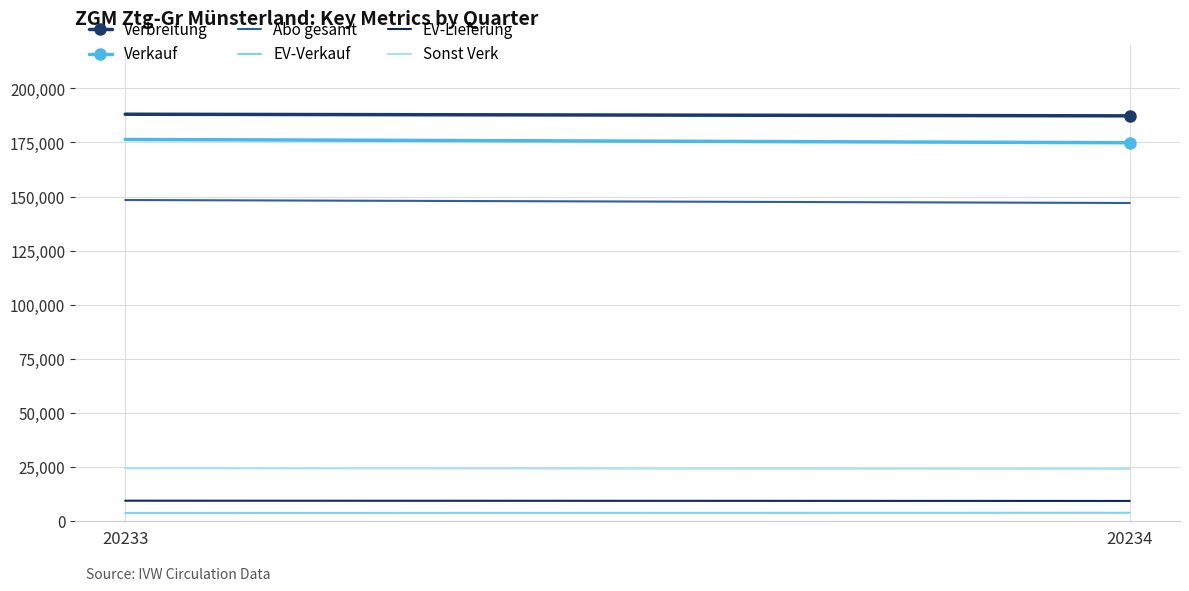

Which series changed the most between 20233 and 20234?

Verkauf